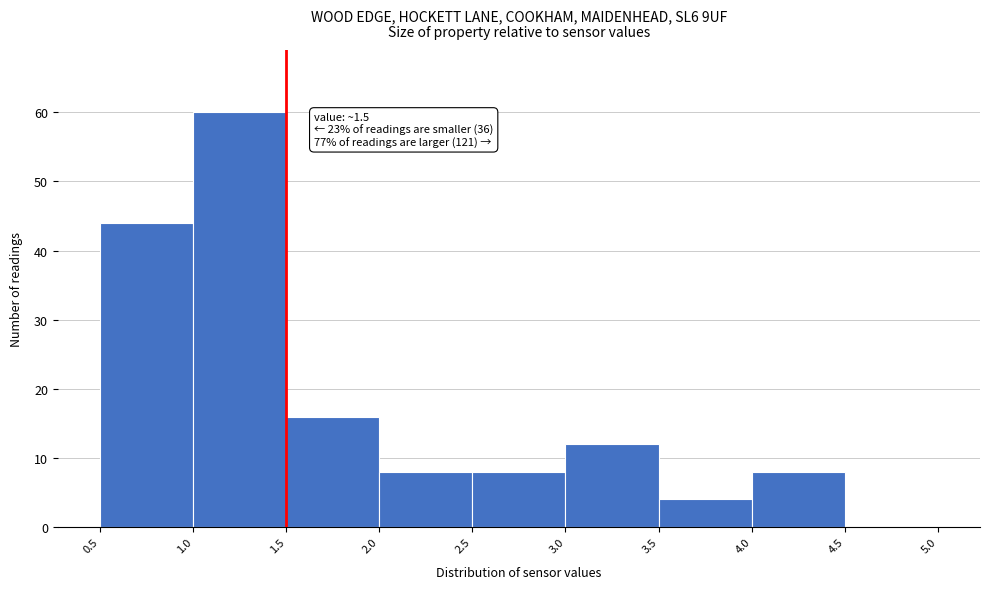

Which range on the x-axis has the tallest bar?

1.0 to 1.5